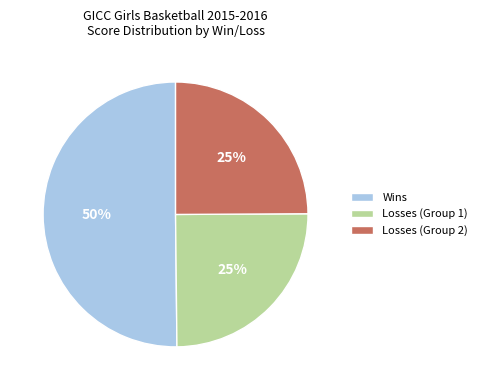

To the nearest percent, what is the difference between the largest and smallest slice percentages?

25%